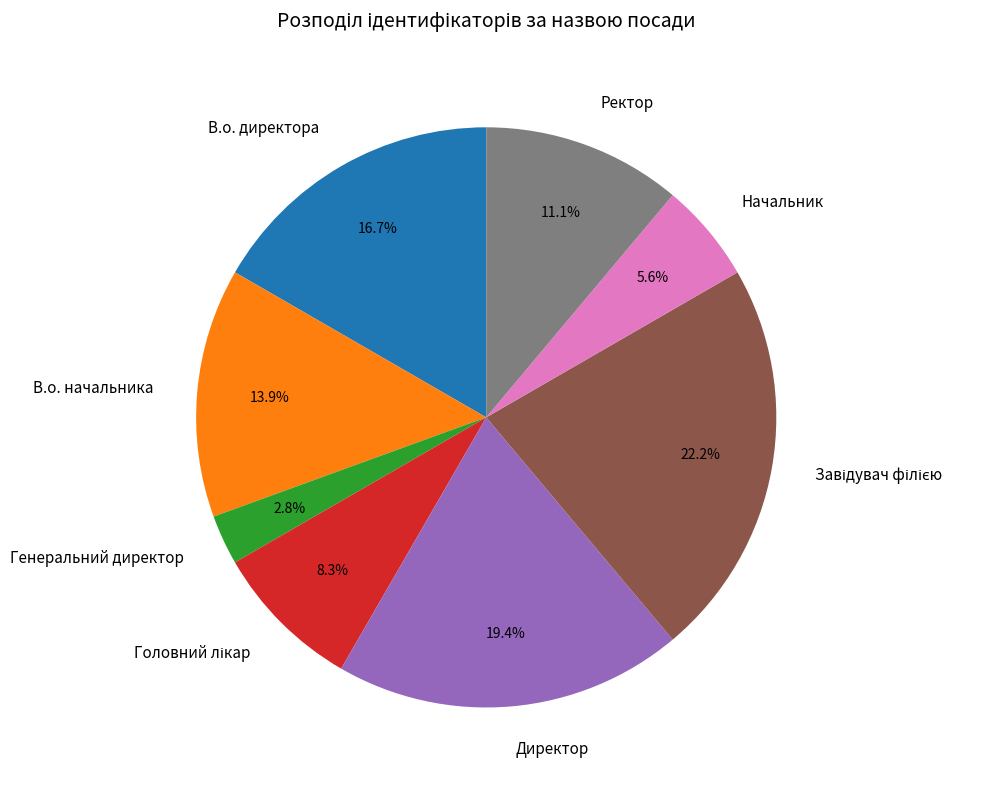

How many segments does this pie chart have?

8